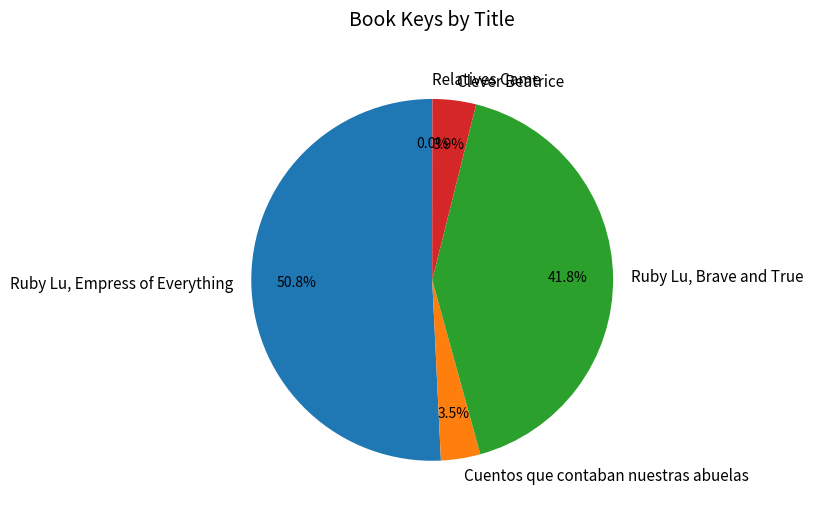

How much of the chart is everything except Clever Beatrice?

96.1%